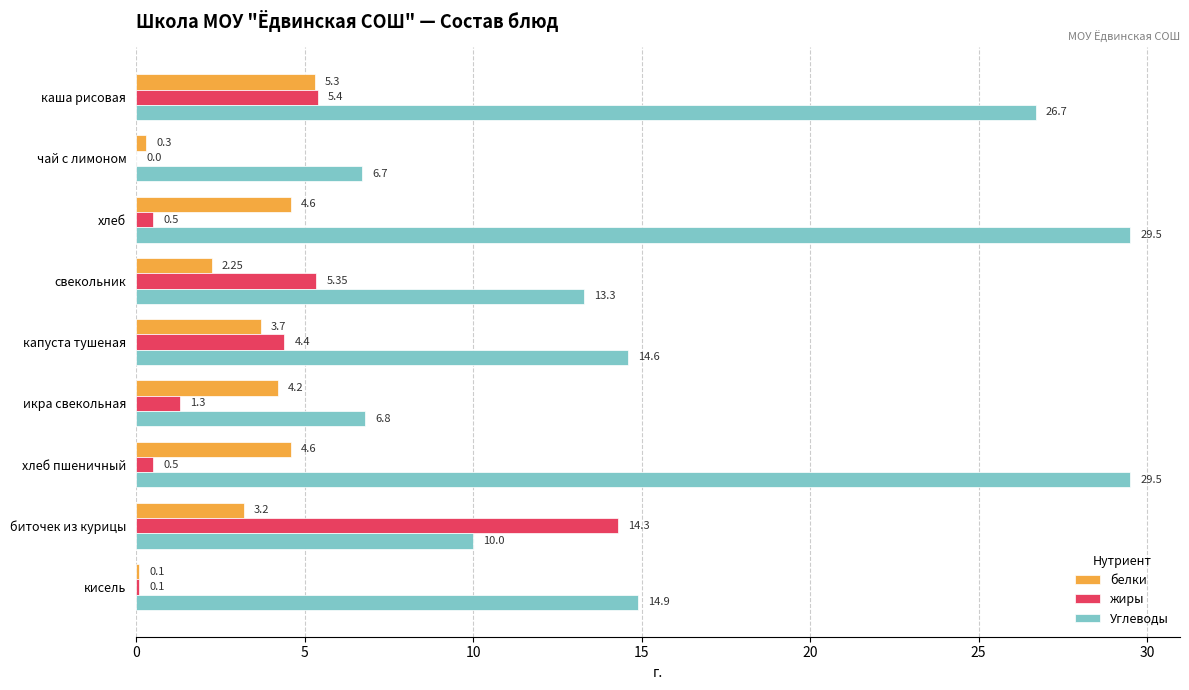

Which category has the highest value in the жиры series?

биточек из курицы